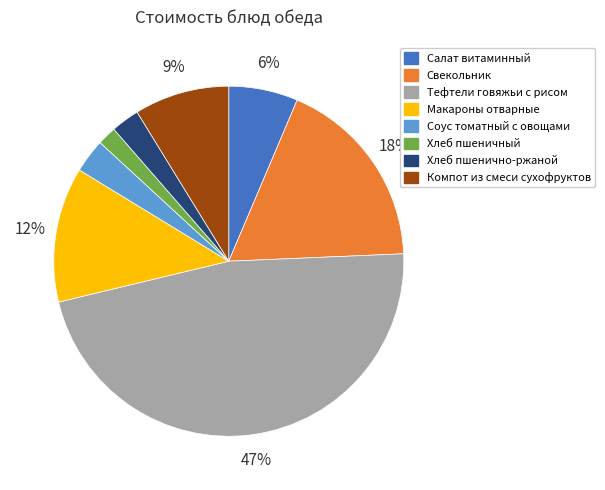

What percentage is the Салат витаминный slice, to the nearest percent?

6%